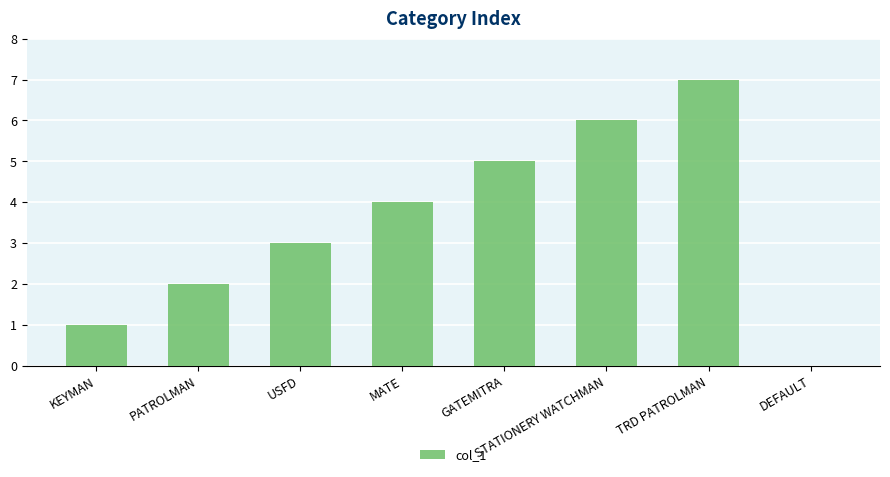

Does the chart contain stacked bars?

No